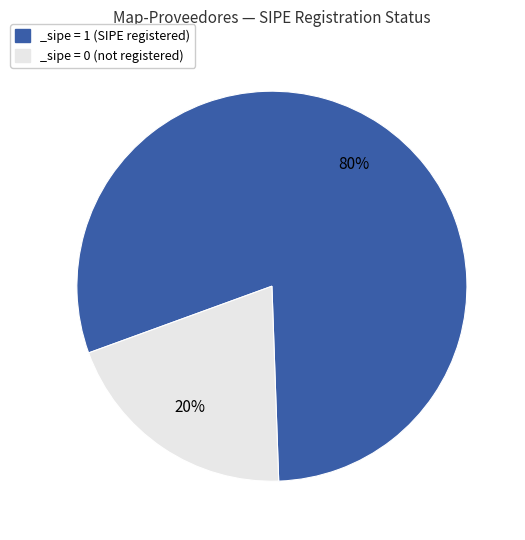

True or false: _sipe = 0 (not registered) accounts for 20% of the total.

True